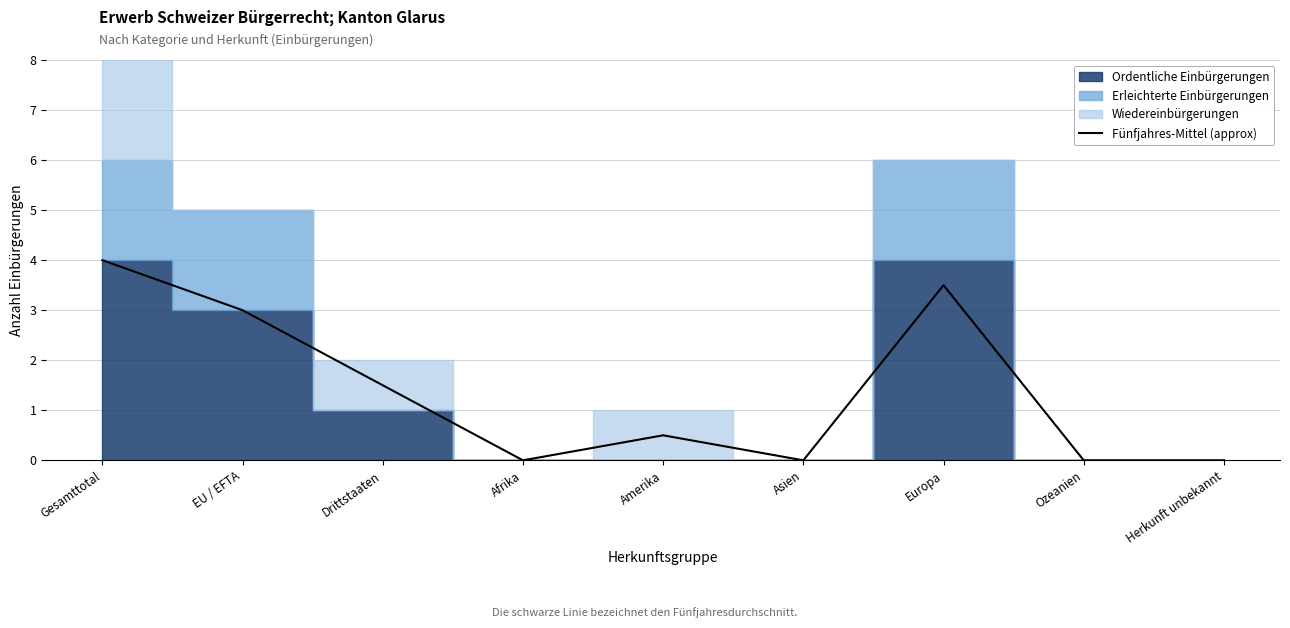

True or false: the data has more than 2 interior local peaks.

False